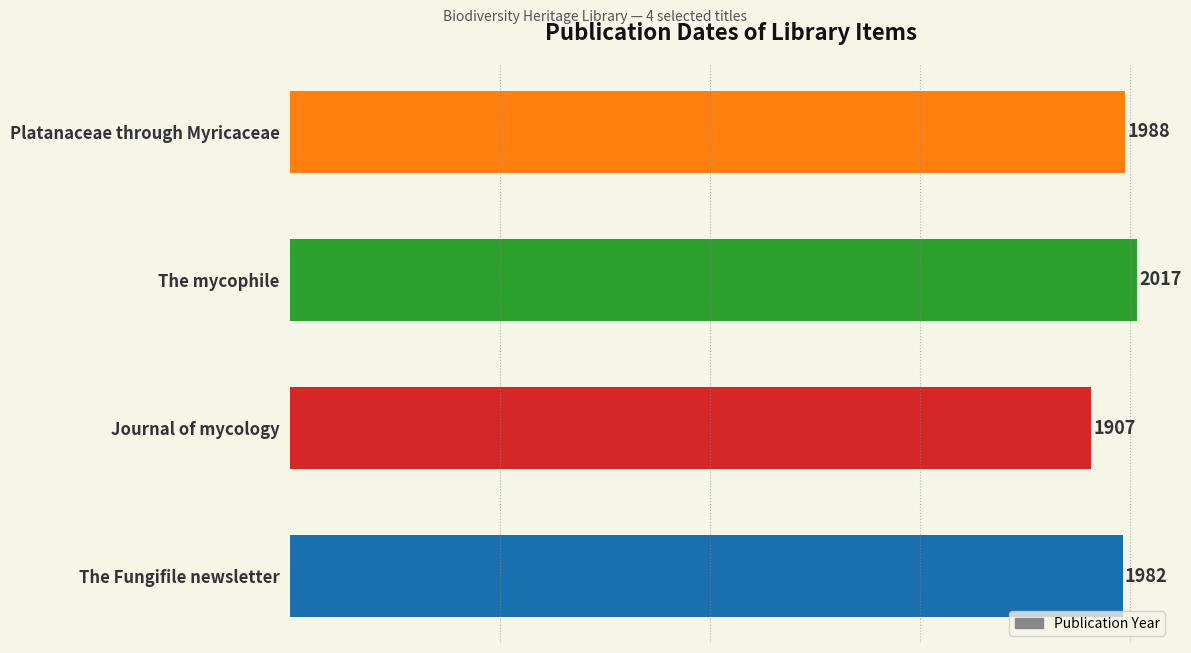

Approximately how many times larger is the value at The Fungifile newsletter compared to Journal of mycology?

1.0